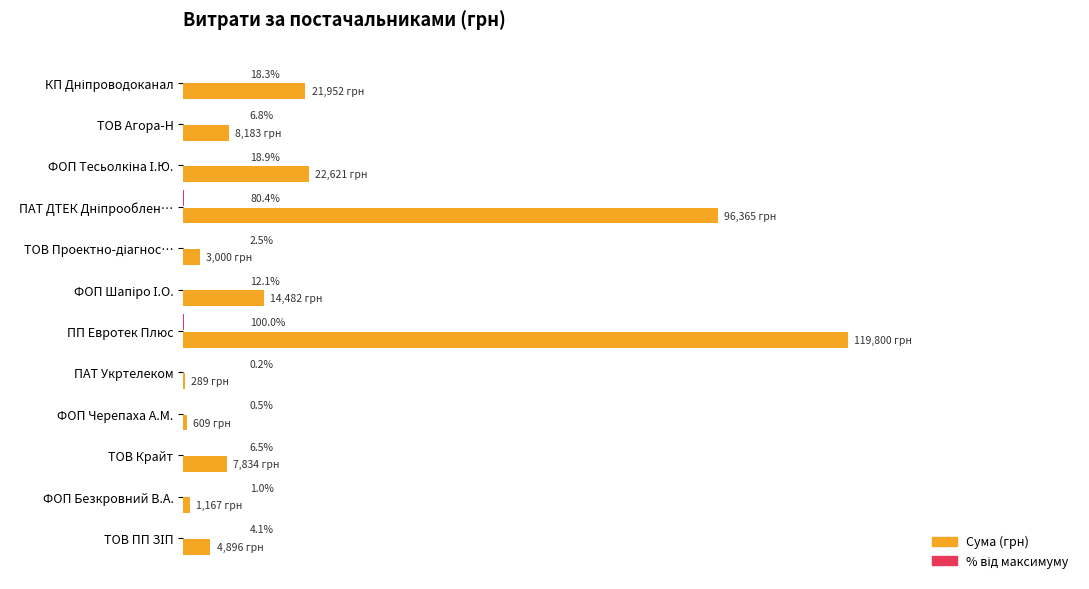

At which label does Сума (грн) reach its peak?

ПП Евротек Плюс